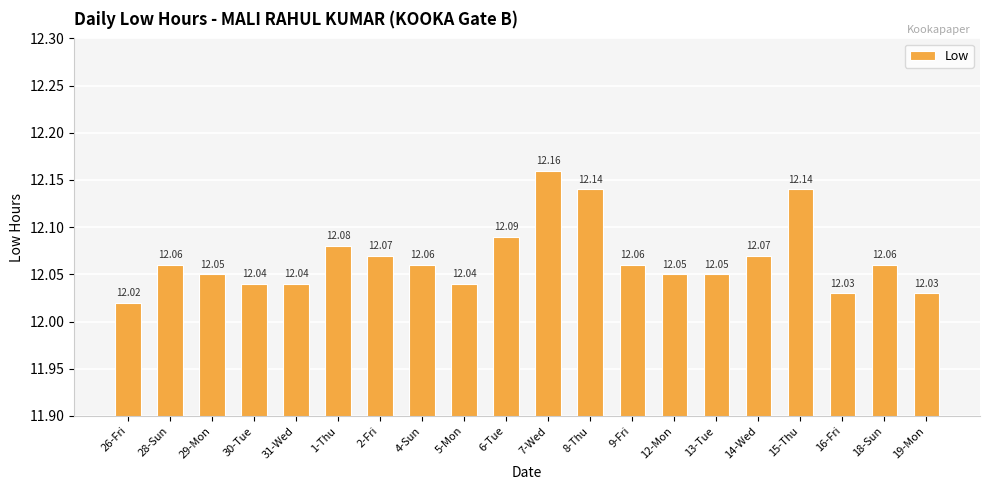

What is the label of the 19th bar from the left?

18-Sun